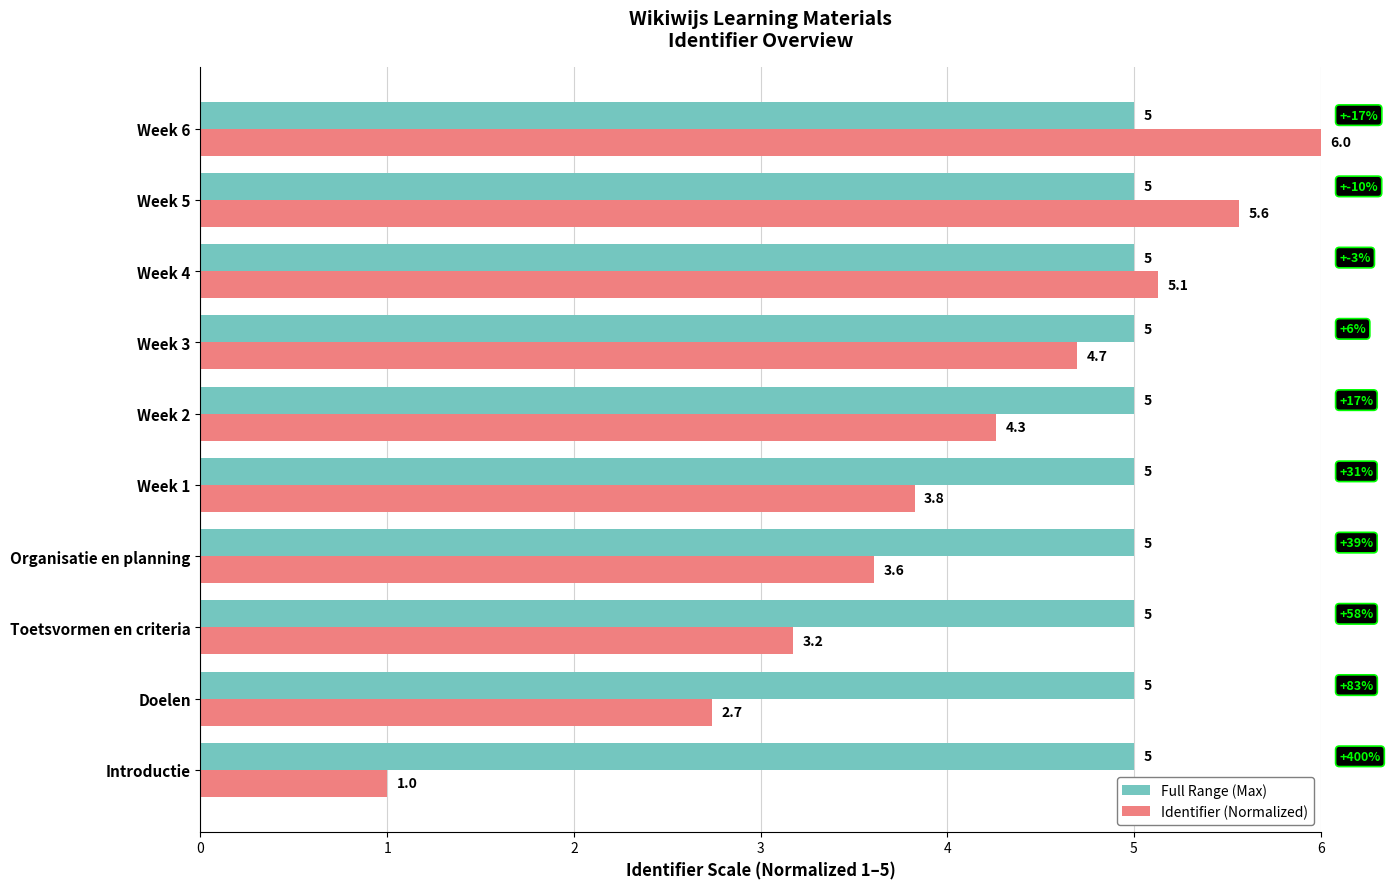

What are all the series names shown in the legend?

Full Range (Max), Identifier (Normalized)